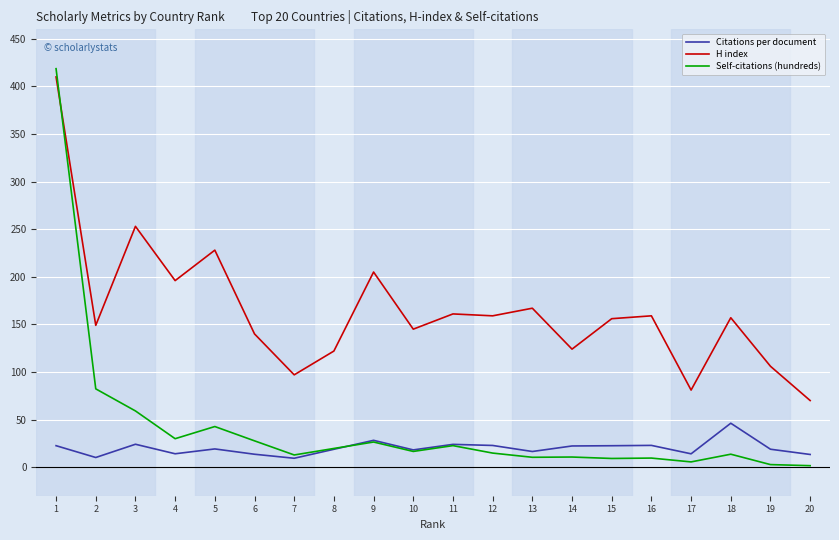

At how many categories does at least one series exceed 64?

20